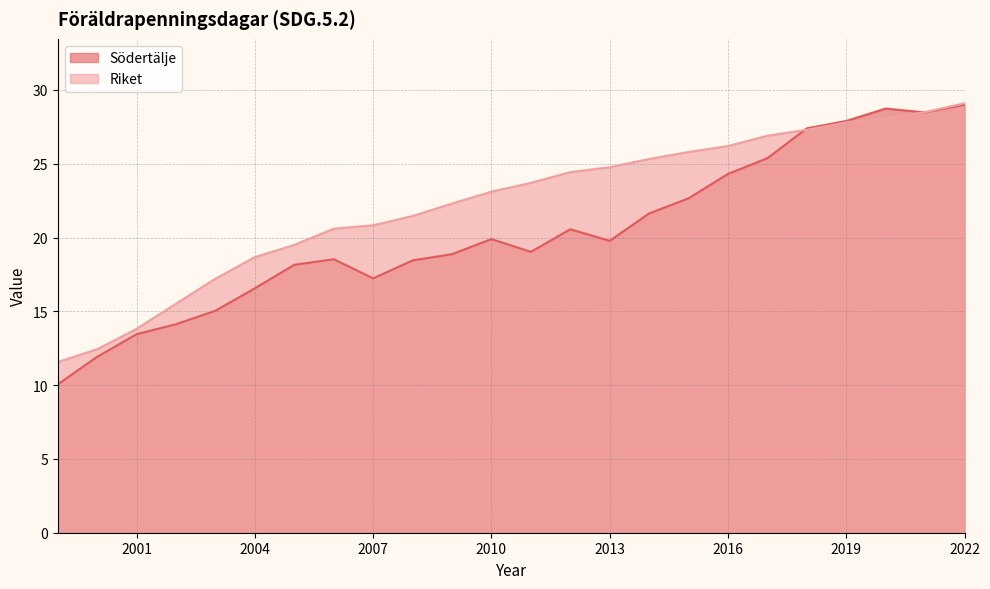

What is the minimum value for Södertälje?

10.1